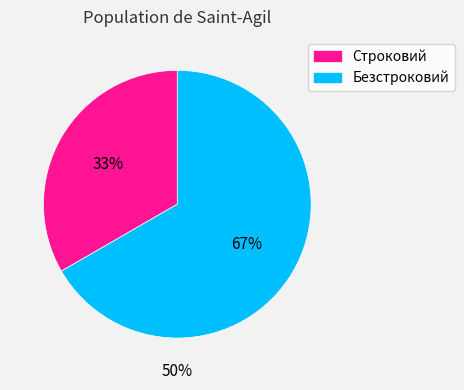

Is it true that Строковий is 43% of the pie?

False